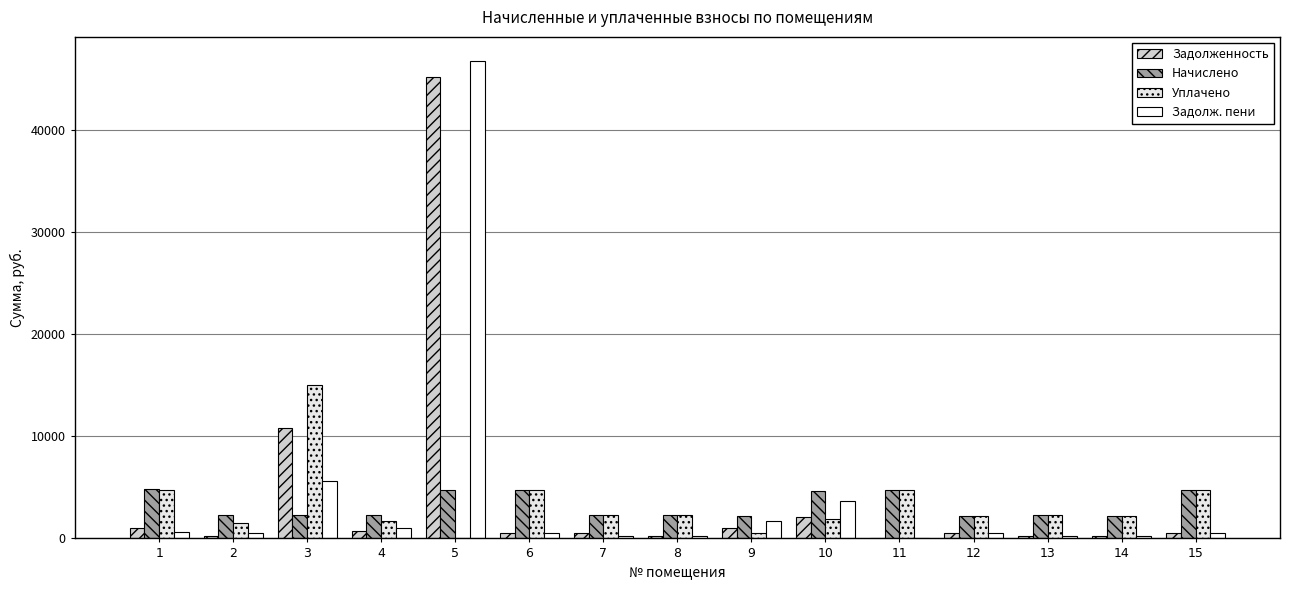

How many groups of bars are there?

15